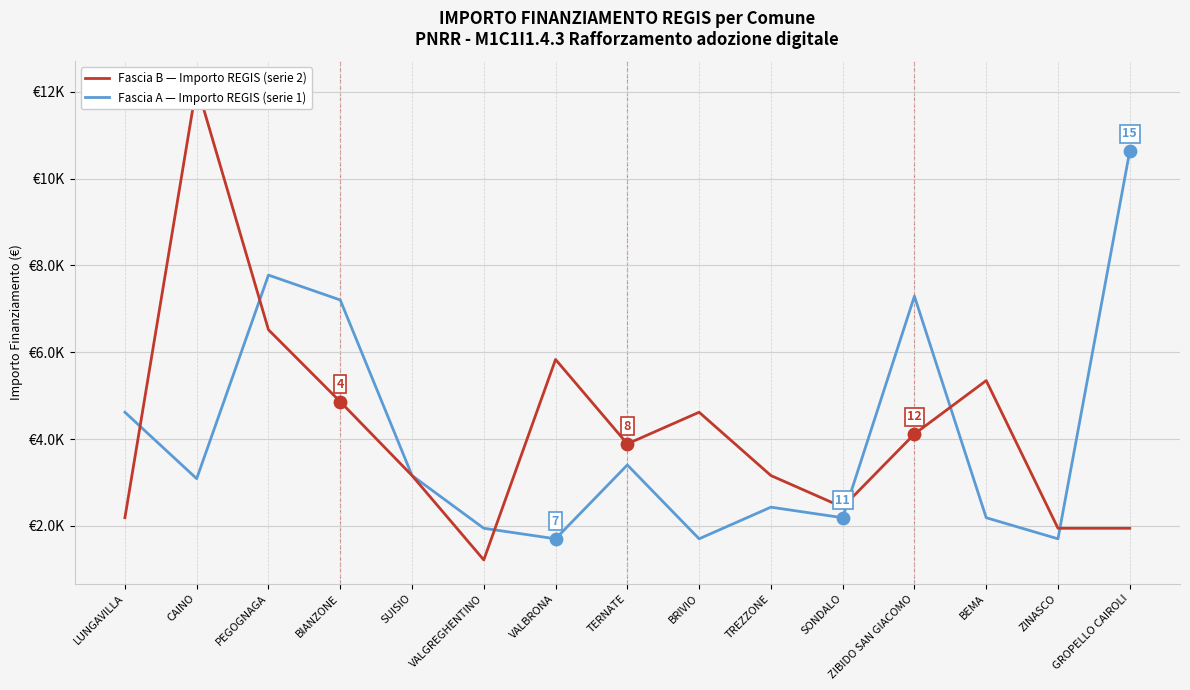

At which category is the sum across all series the highest?

CAINO